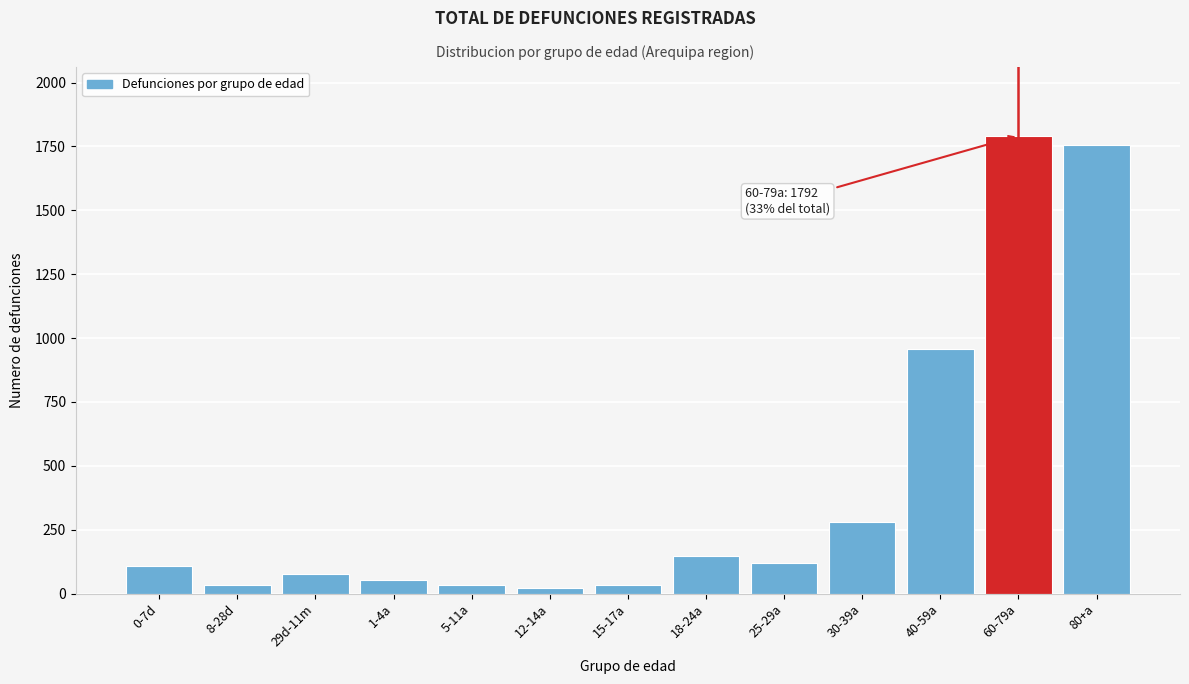

What is the difference between the maximum and minimum values?

1769